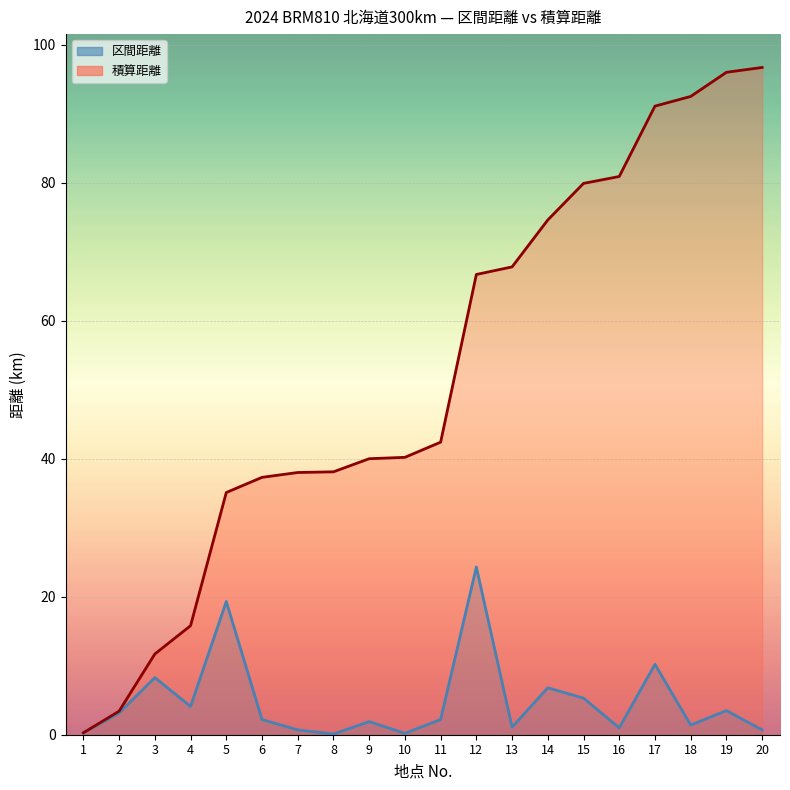

What is the difference between the maximum and minimum values in the 積算距離 series?

96.4